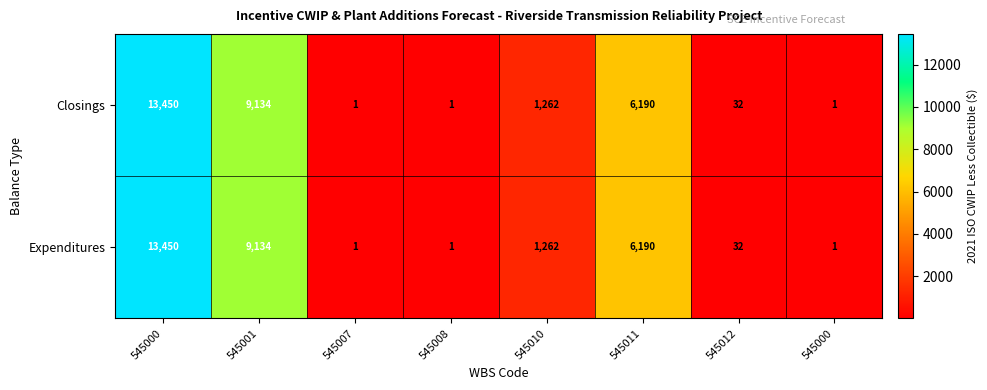

How many series are shown in this chart?

2